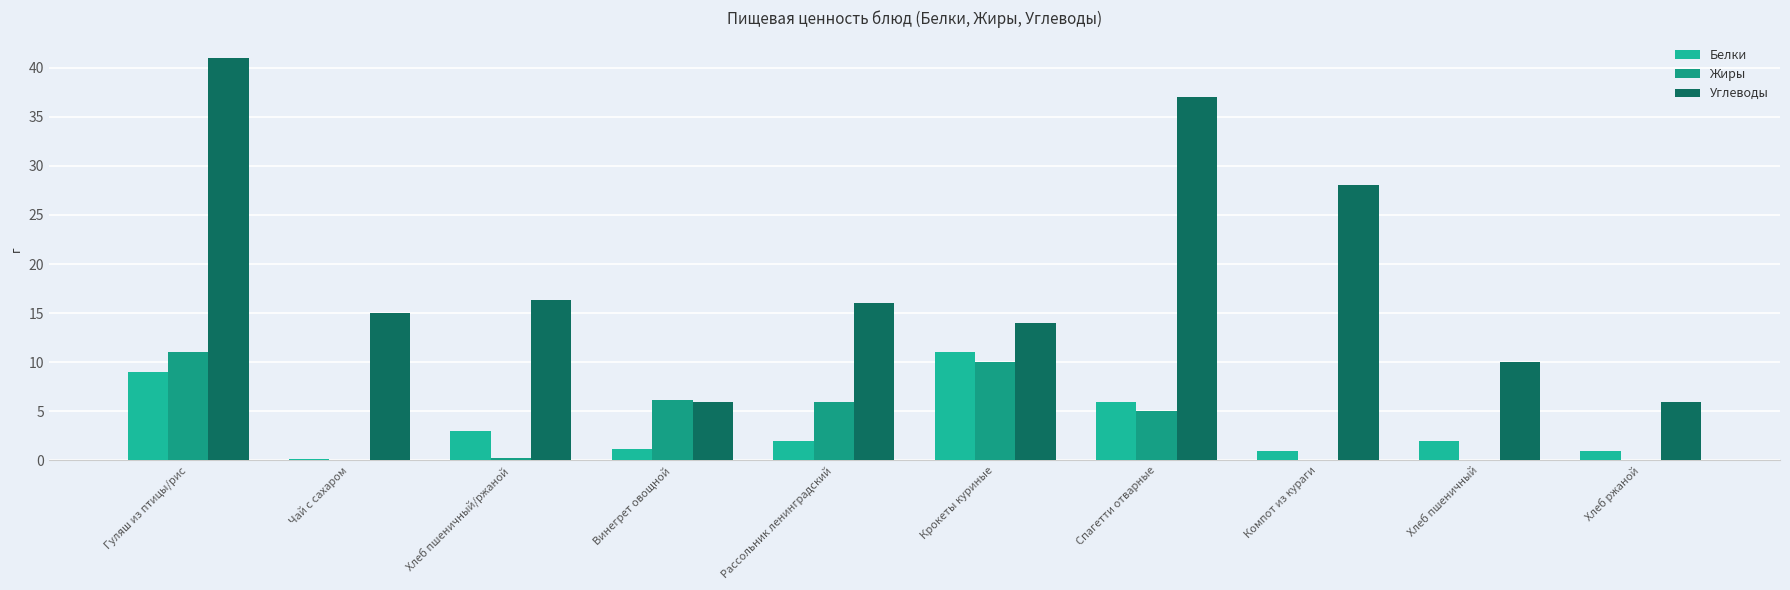

What is the label of the 7th bar from the left?

Спагетти отварные